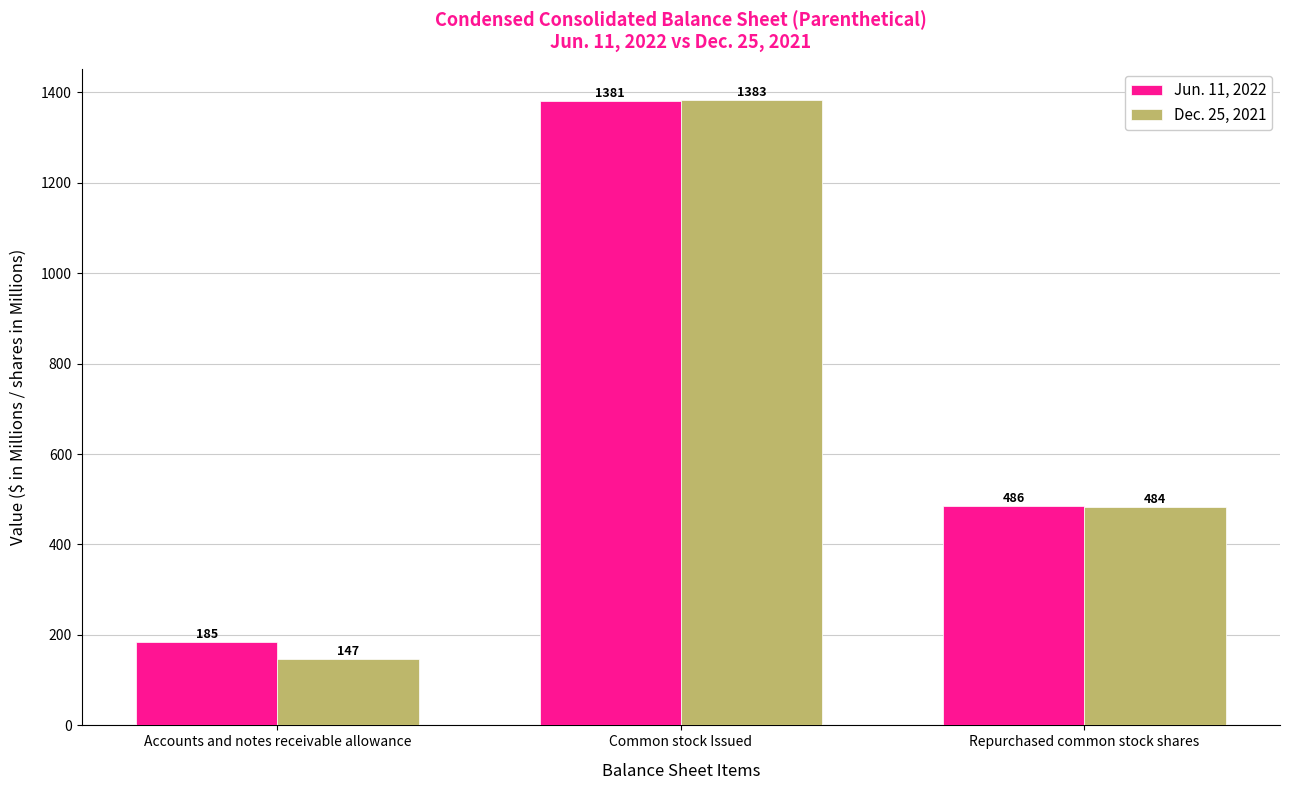

How many data points in Dec. 25, 2021 are less than 484?

1